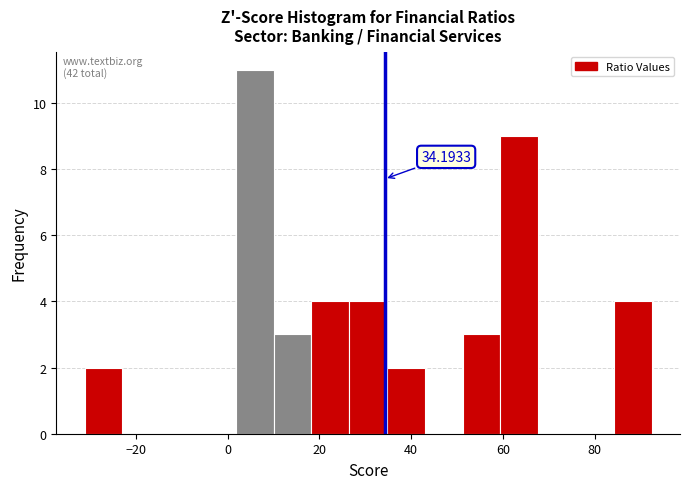

Over which range of the x-axis is the bar tallest?

2 to 10